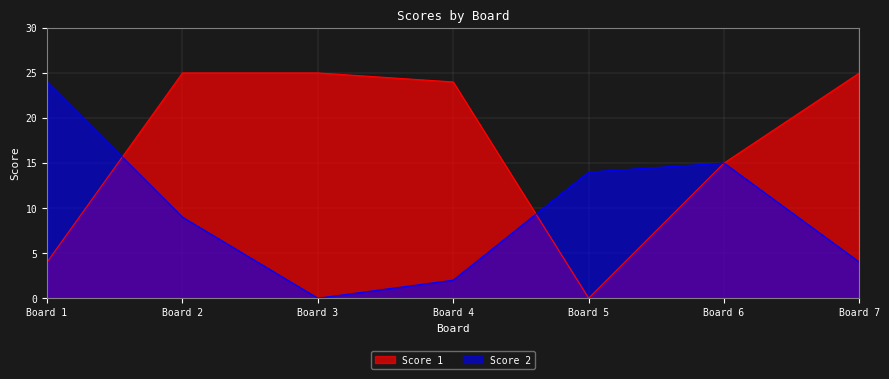

At how many categories does at least one series exceed 16?

5